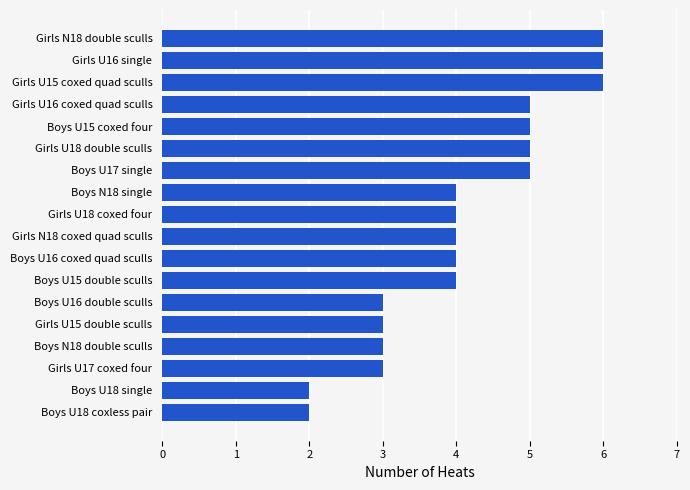

How many data points does each series have?

18